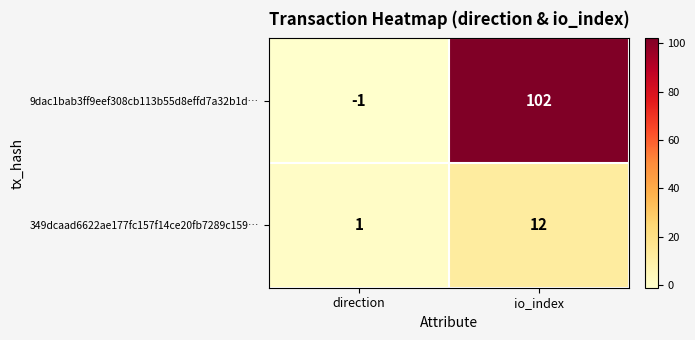

Reading left to right, extract all data points from this chart.

9dac1bab3ff9eef308cb113b55d8effd7a32b1d…: -1	102
349dcaad6622ae177fc157f14ce20fb7289c159…: 1	12